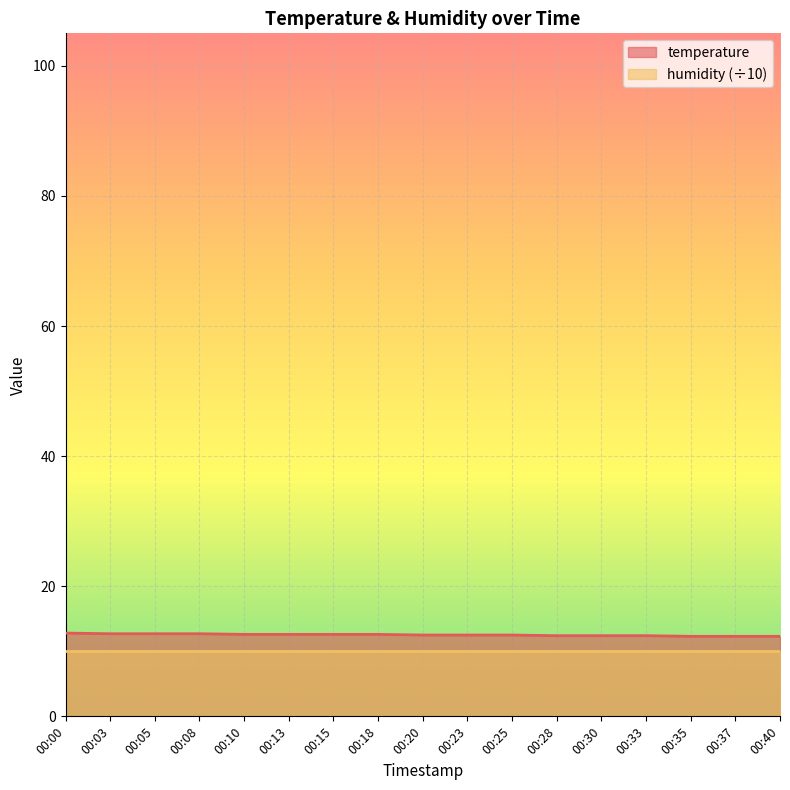

How many lines are shown in the chart?

2